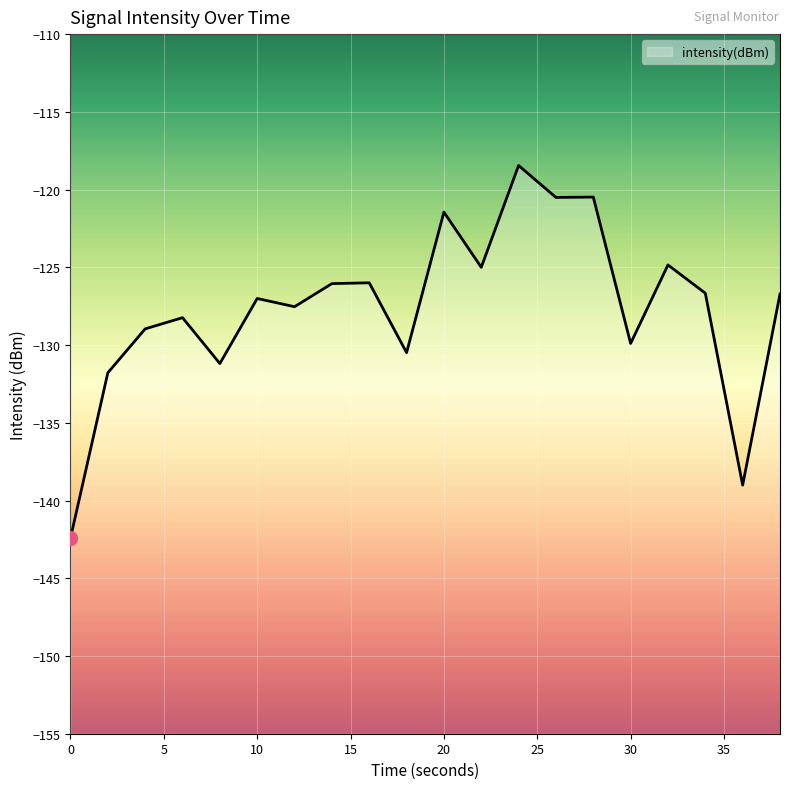

What is the difference between the values at 2 and 8?

0.6